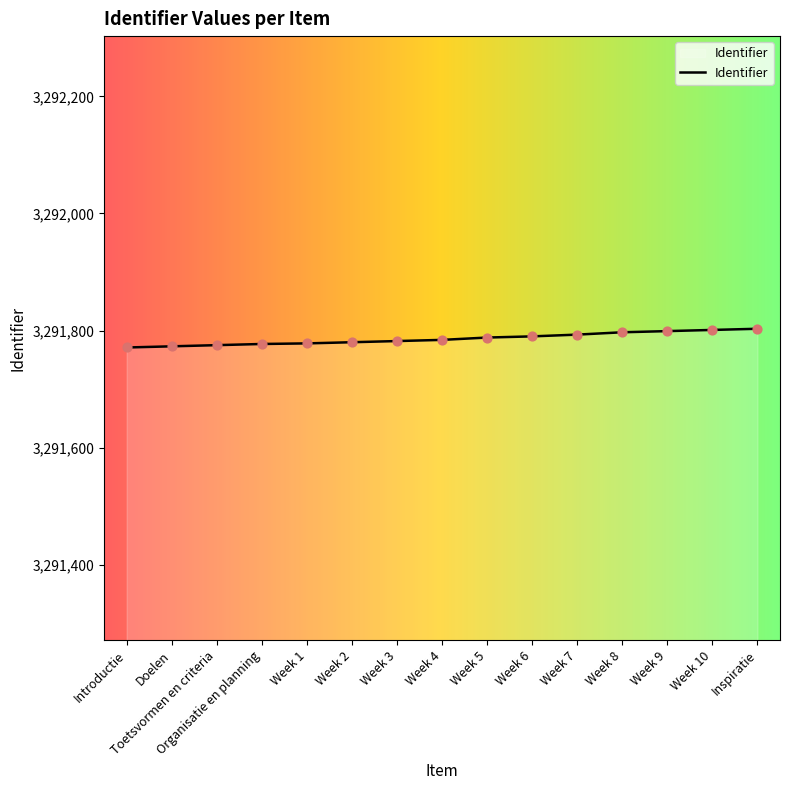

What is the change in value from Organisatie en planning to Week 5?

+11